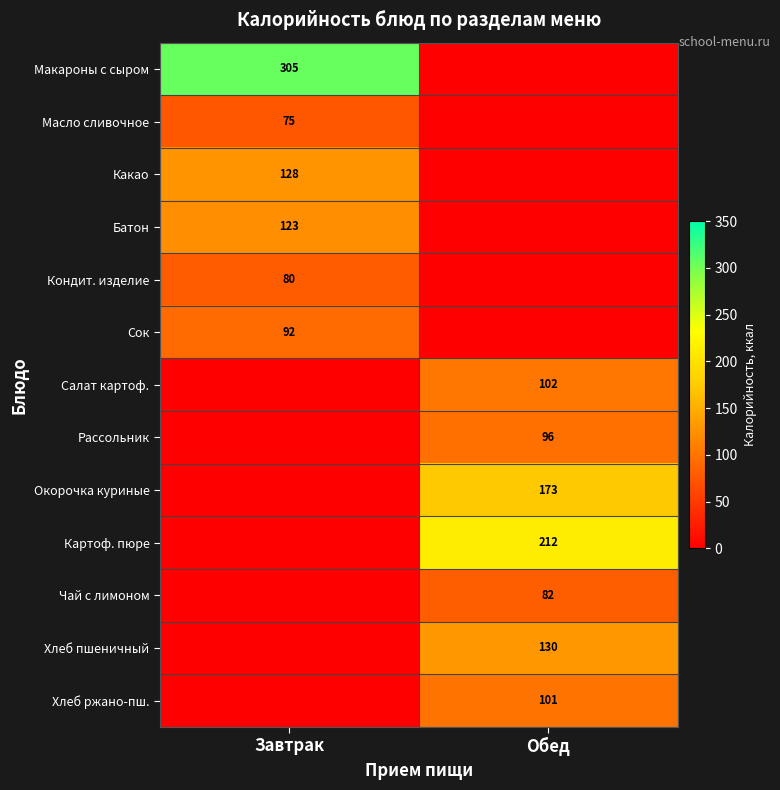

True or false: Кондит. изделие has a value of 111 at Завтрак.

False